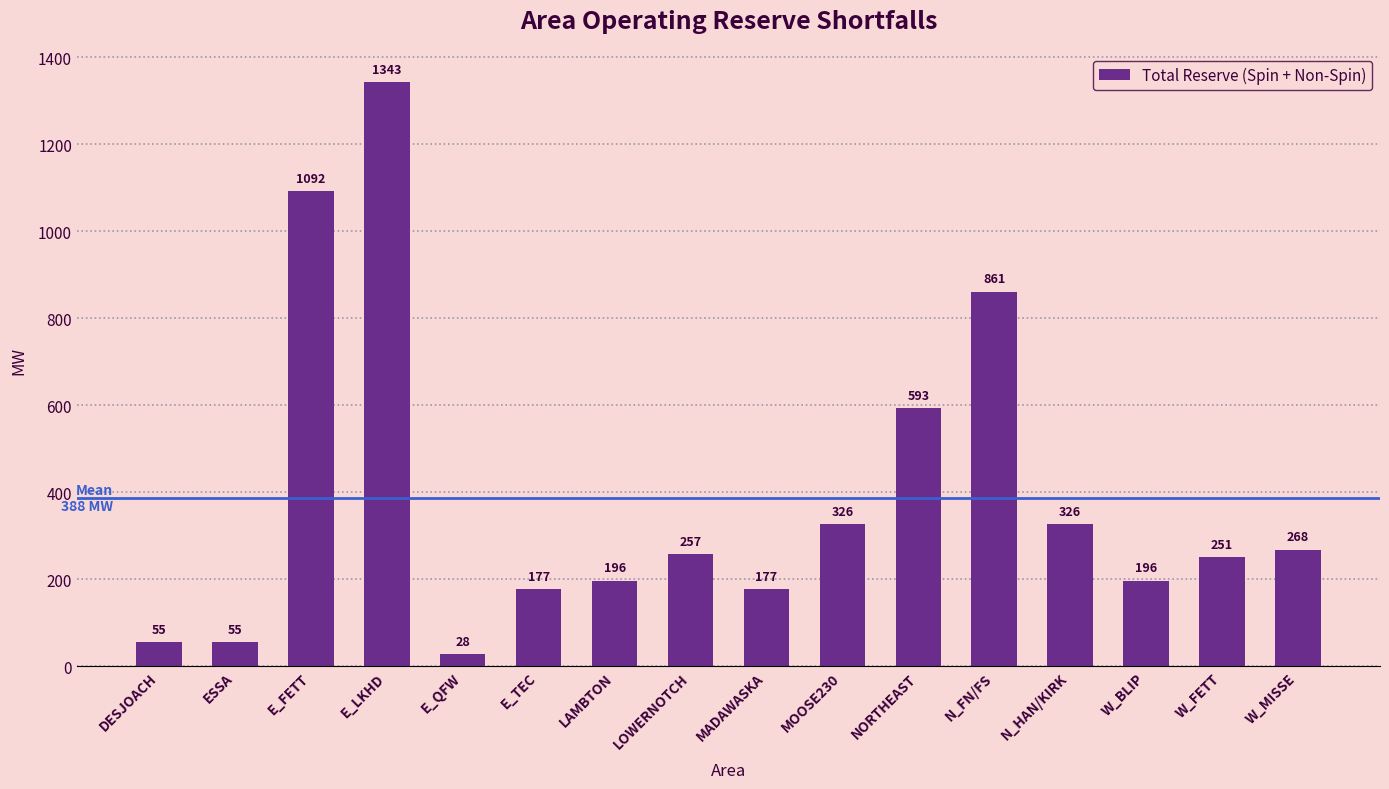

Which category has the highest value across all series?

E_LKHD